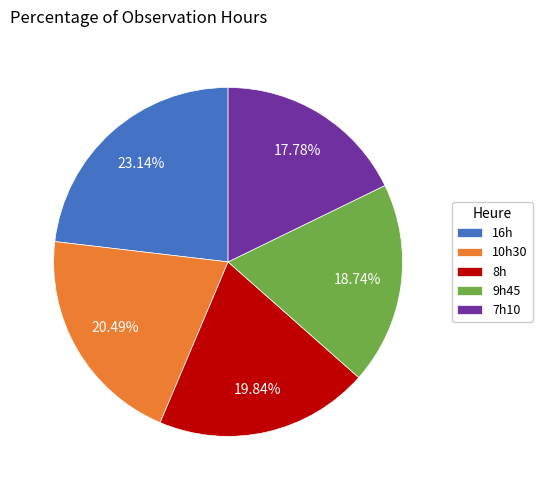

To the nearest percent, what is the average slice percentage?

20%